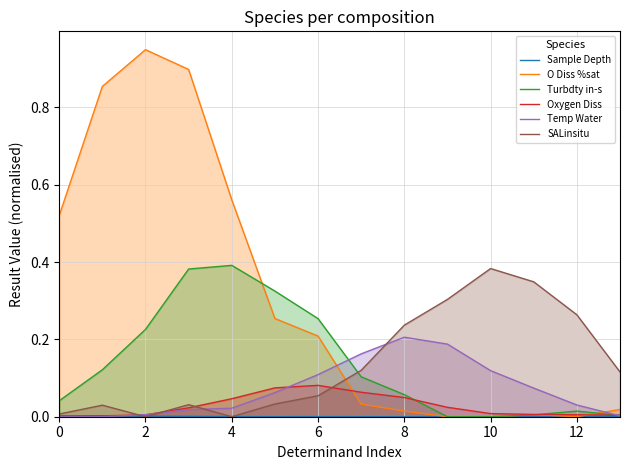

How many data points does each series have?

14